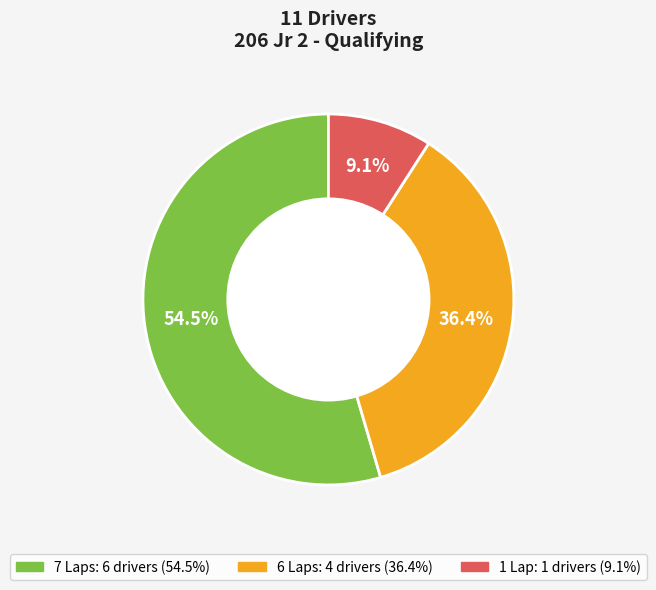

Is there any slice that represents more than half of the pie?

Yes